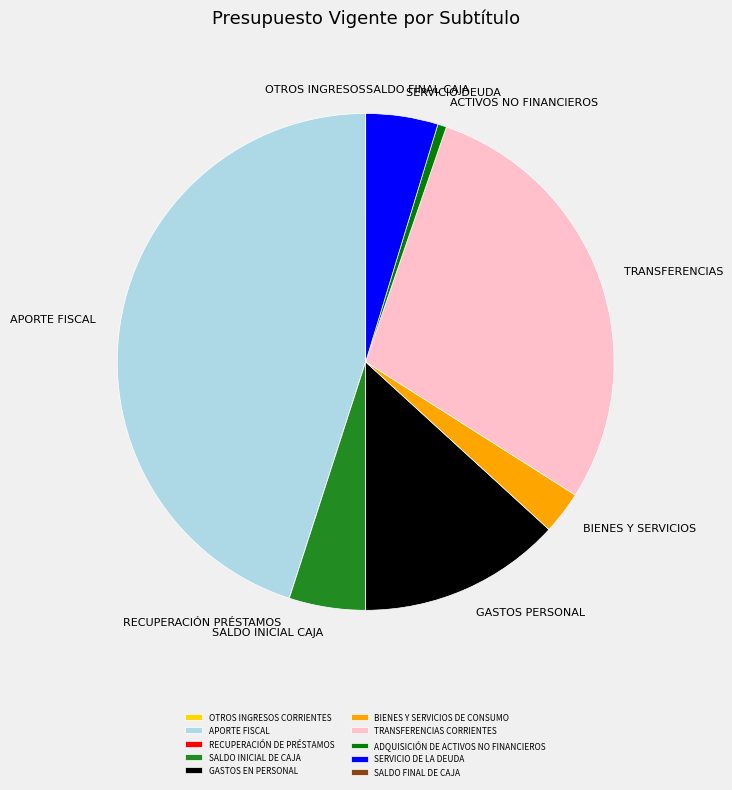

Approximately how many times larger is the value at SERVICIO DE LA DEUDA compared to BIENES Y SERVICIOS DE CONSUMO?

1.7